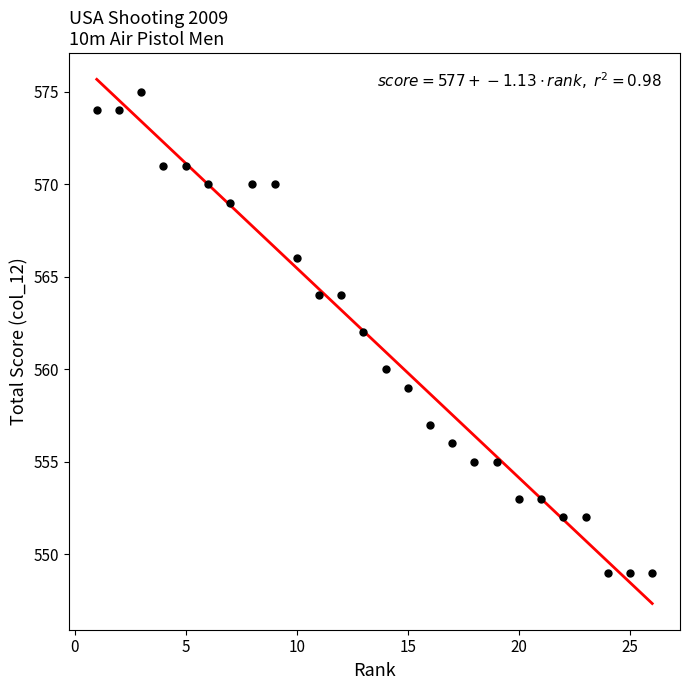

What is the range of Y values (max minus min)?

26